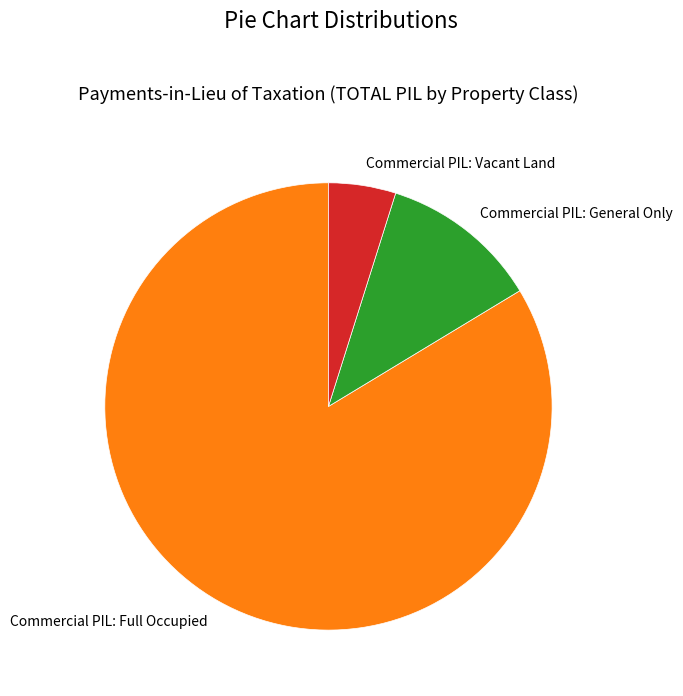

What is the majority slice?

Commercial PIL: Full Occupied